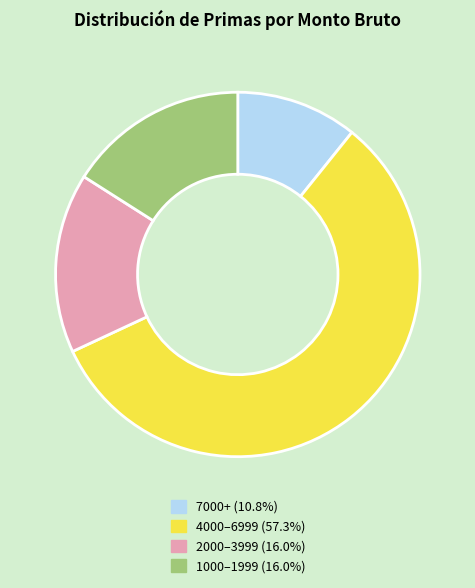

Is there a majority slice in this chart?

Yes